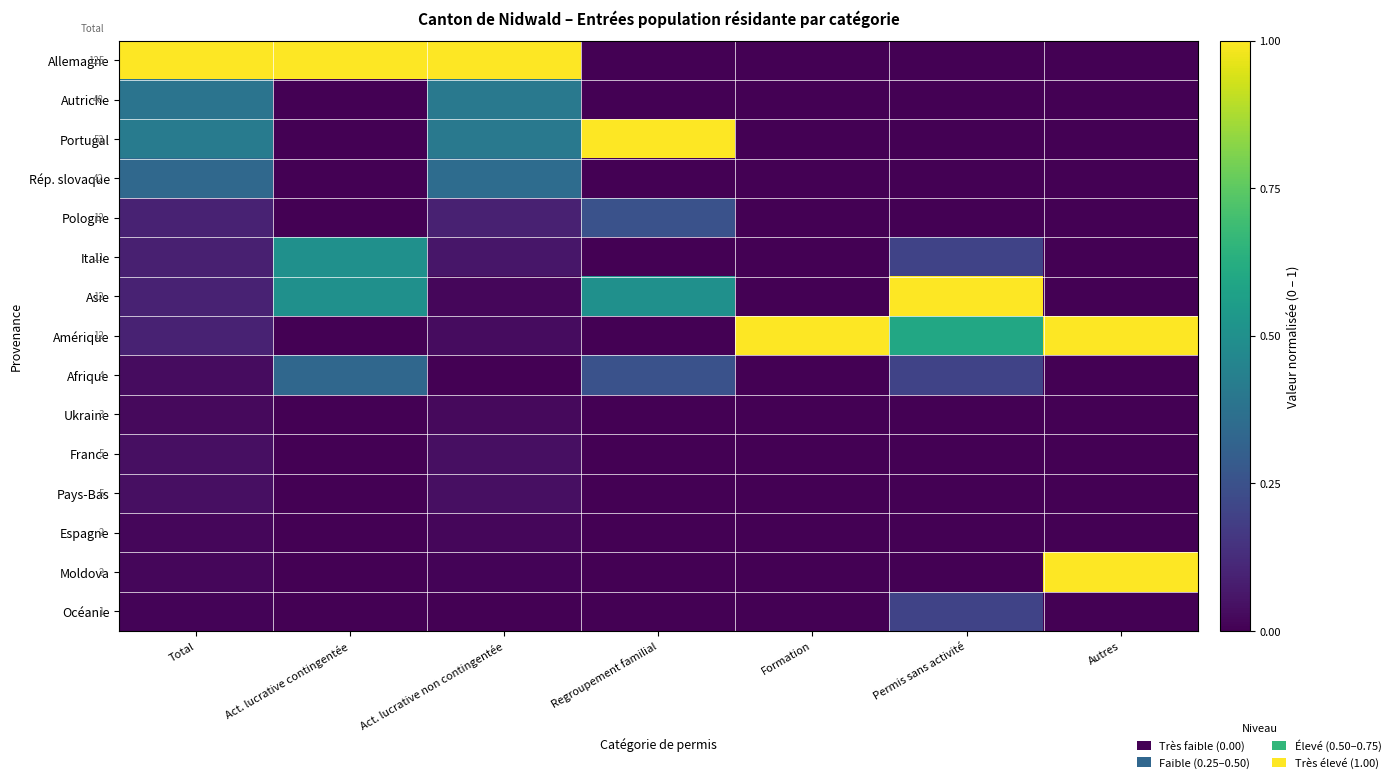

Is it true that Afrique equals 0.2 at Autres?

False